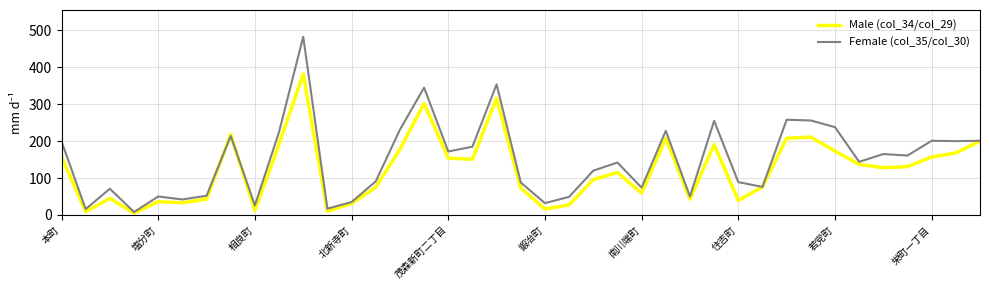

List the series in order of their overall mean, highest first.

Female (col_35/col_30), Male (col_34/col_29)